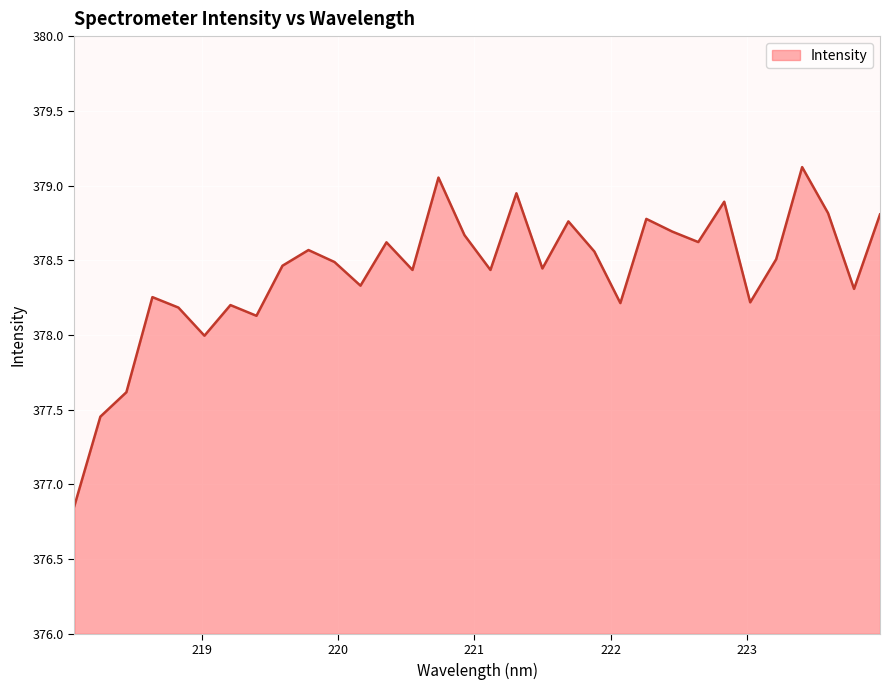

Does the chart have visible grid lines?

Yes